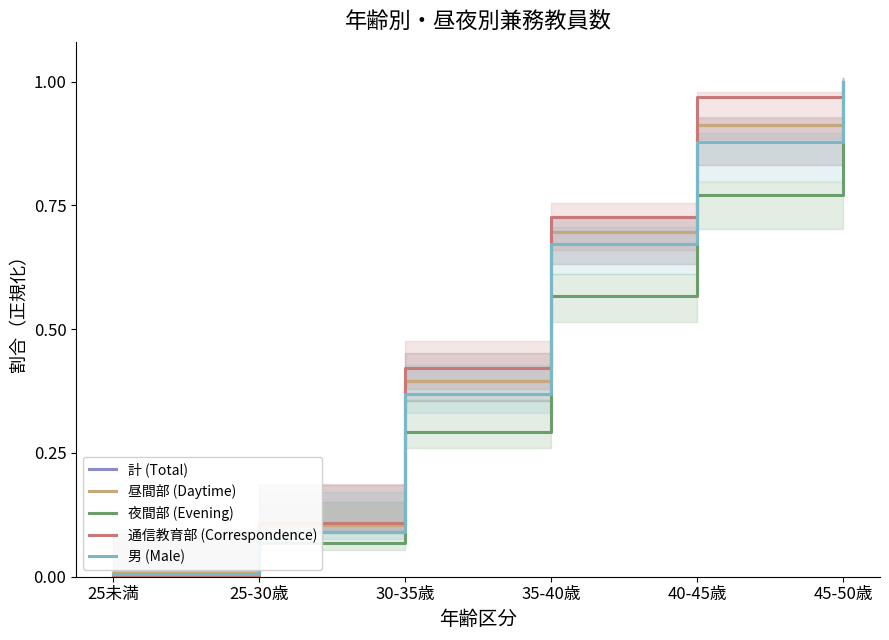

Is this an area chart (filled region under the line)?

No